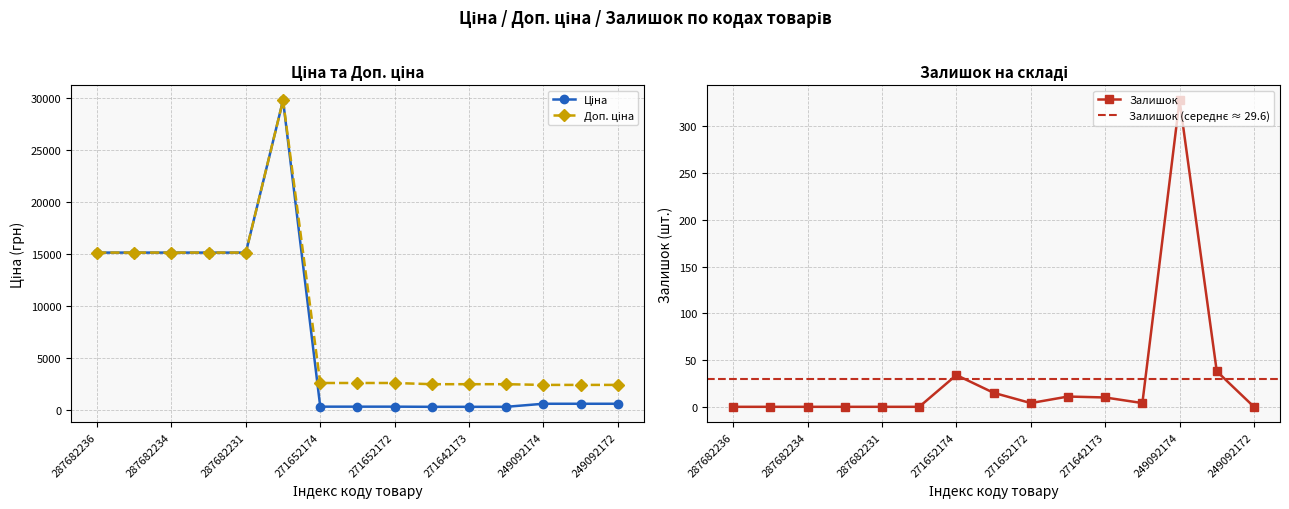

What is the lowest value of the Доп. ціна series?

2414.8